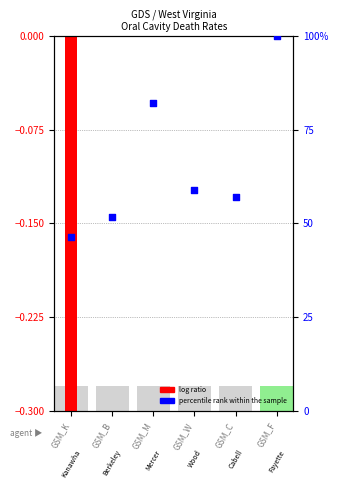

What is the total value across all series at GSM_B?

51.8